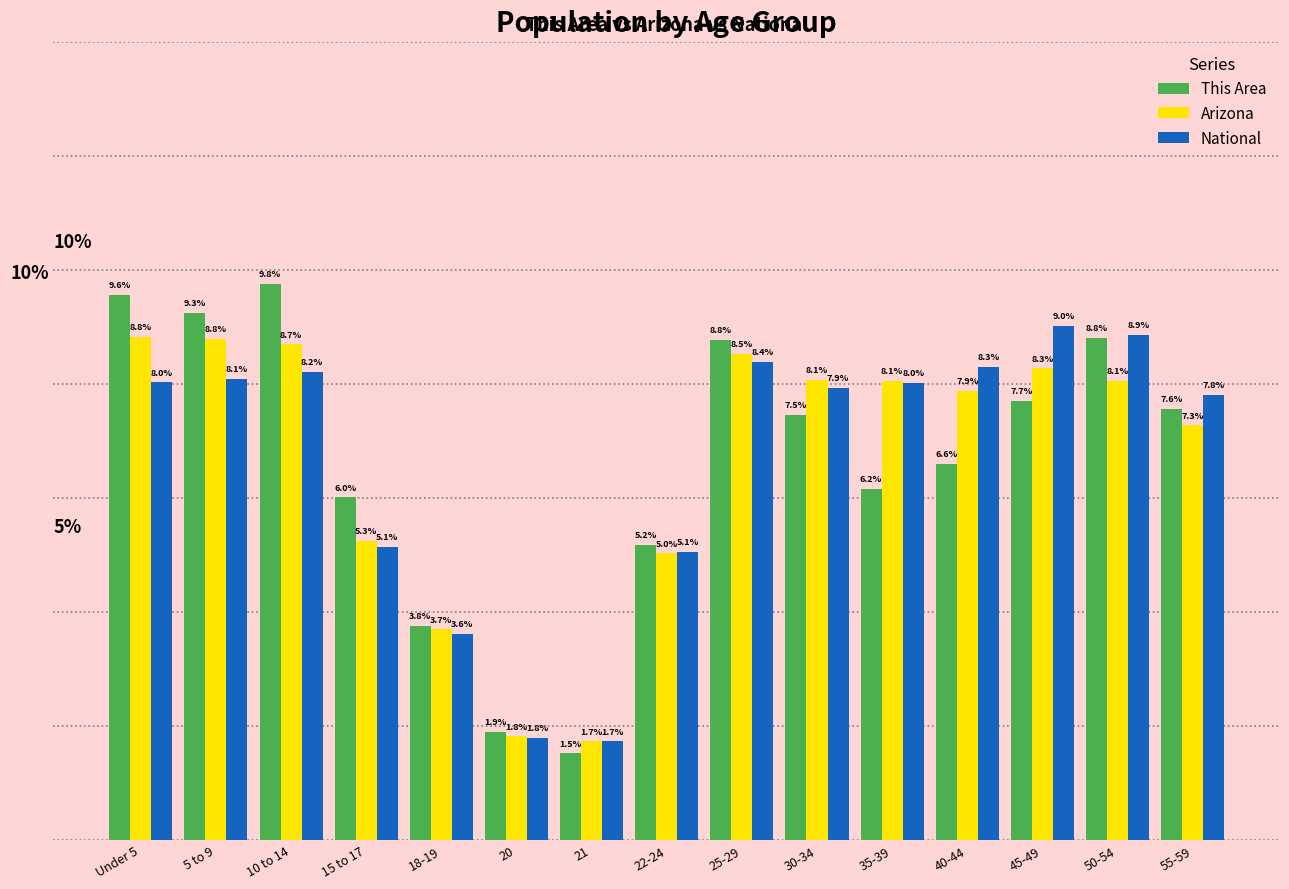

How many distinct data groups are displayed?

3